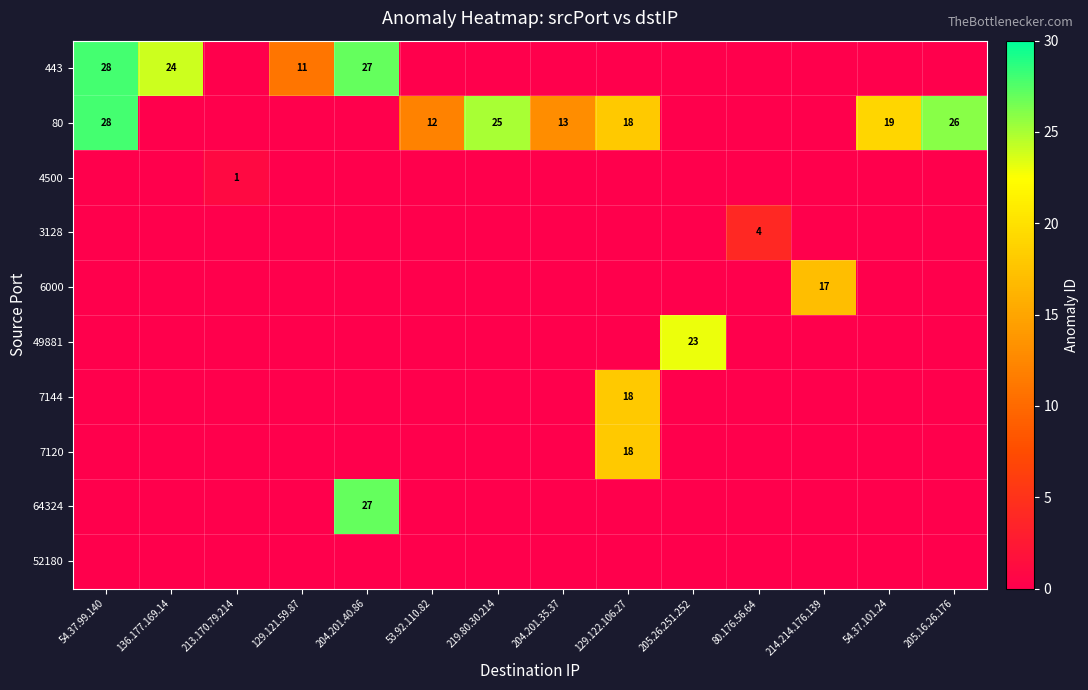

Is it true that 7144 equals 12 at 136.177.169.14?

False